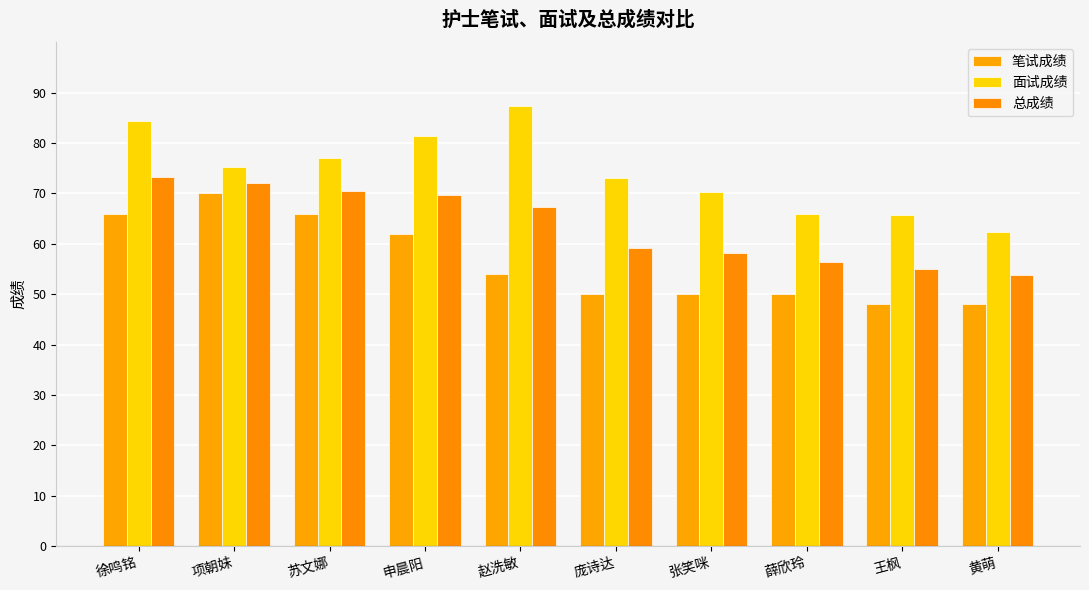

The value of 总成绩 at 赵洗敏 is 43.6. True or false?

False